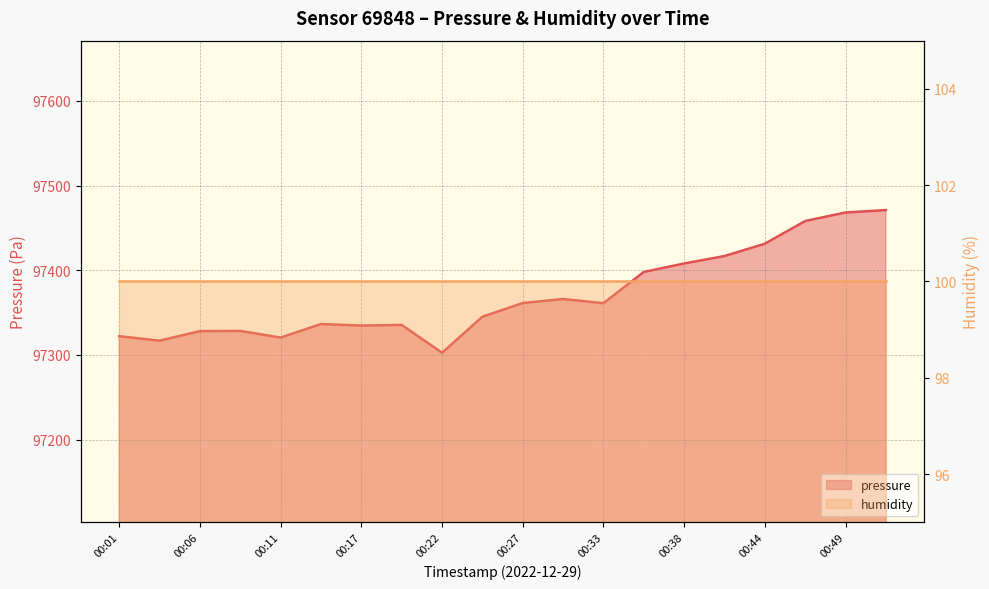

What is the approximate value at 00:30?

97366.1